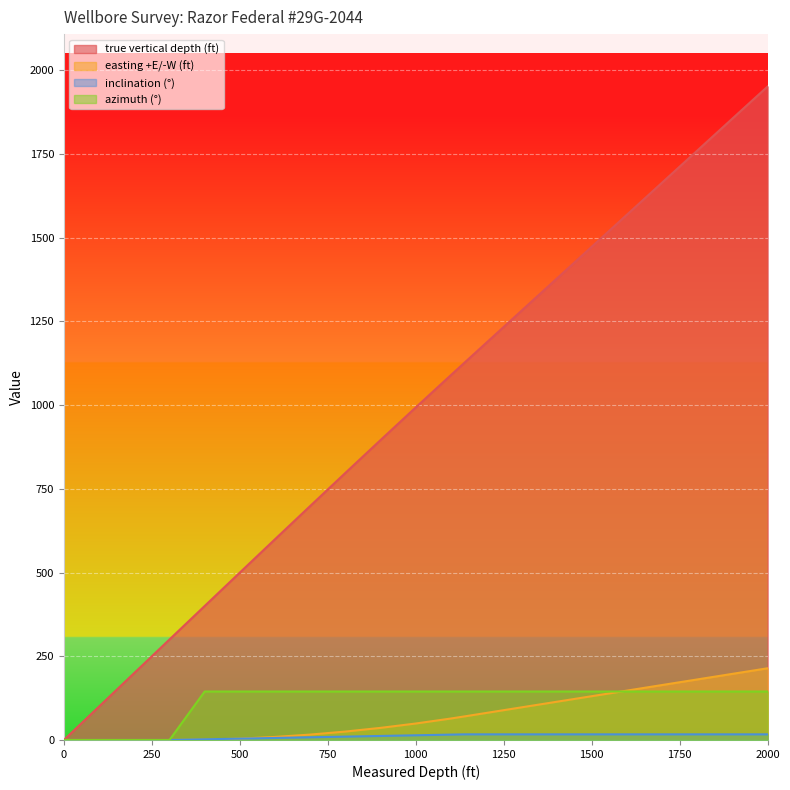

True or false: true vertical depth (ft) has more than 1 points higher than both neighbors.

False